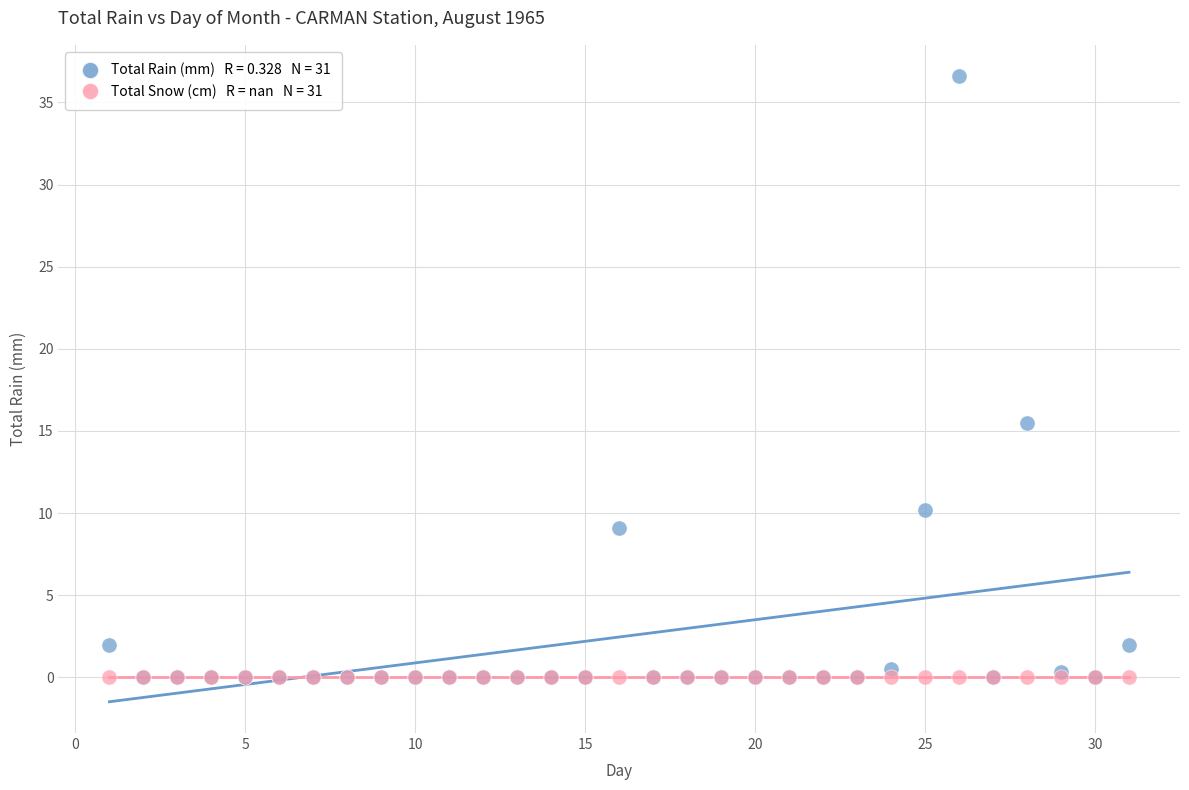

Across all series, what Y value is closest to 18?

15.5